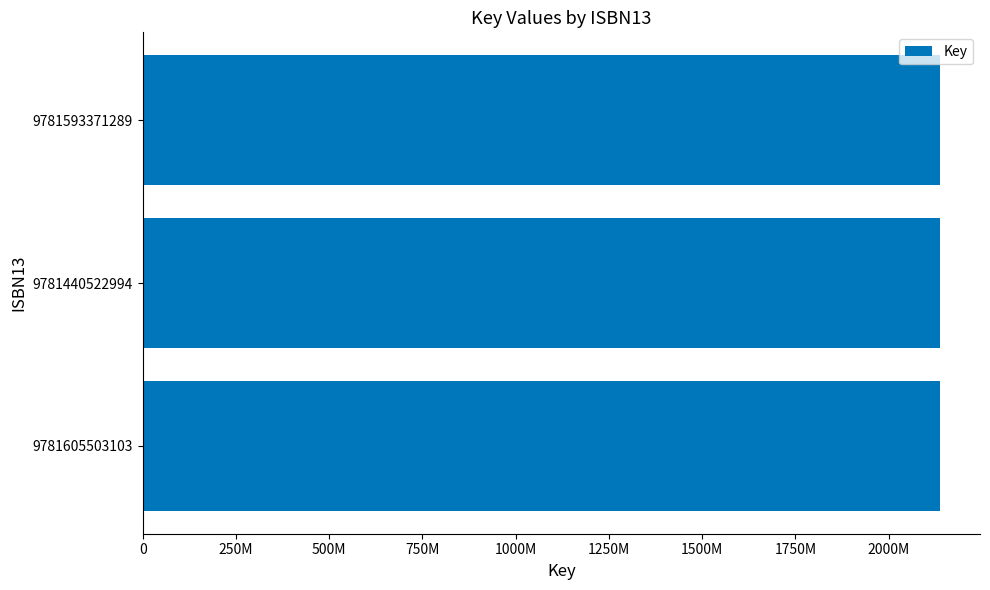

Does the chart contain any negative values?

No